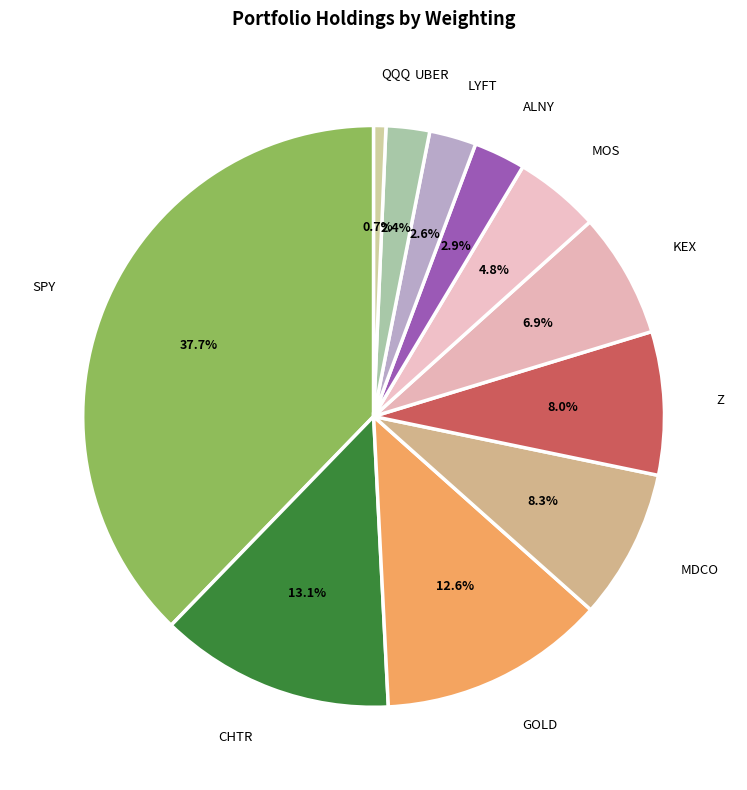

To the nearest percent, what is the difference between the MOS and ALNY slice percentages?

2%